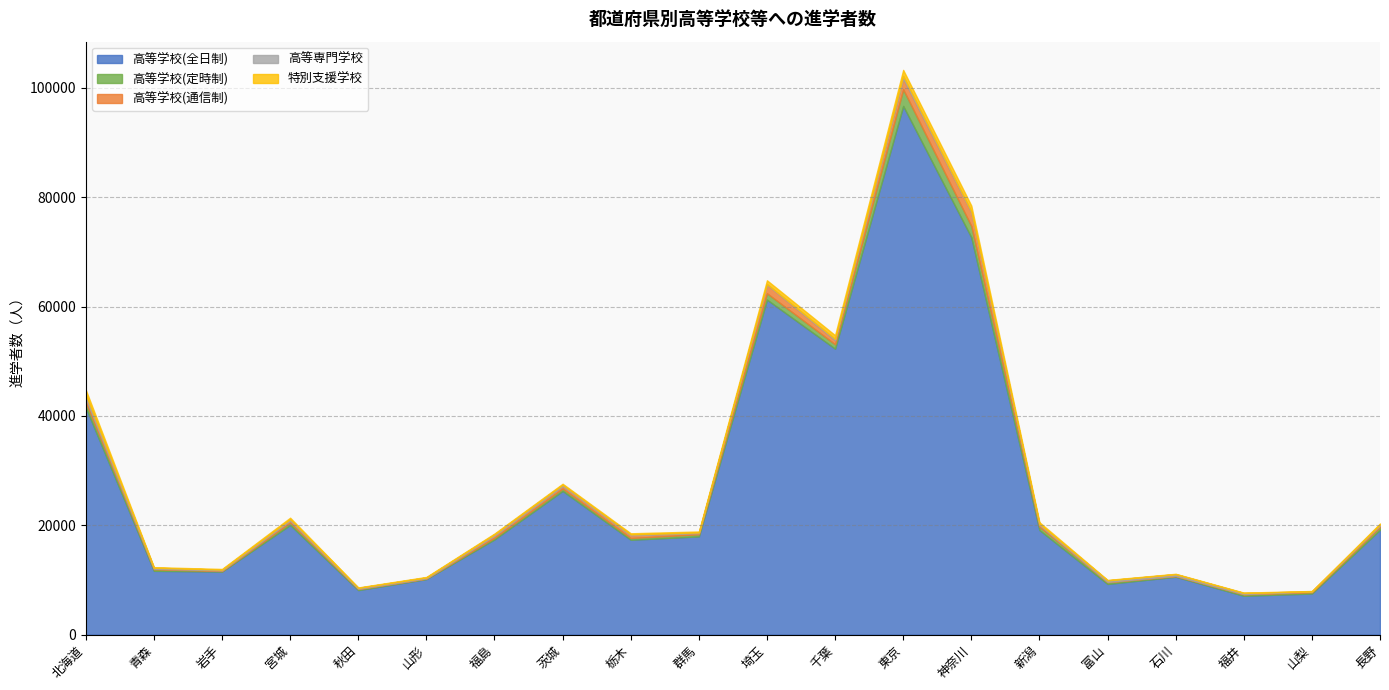

Is it true that 特別支援学校 equals 554 at 神奈川?

False